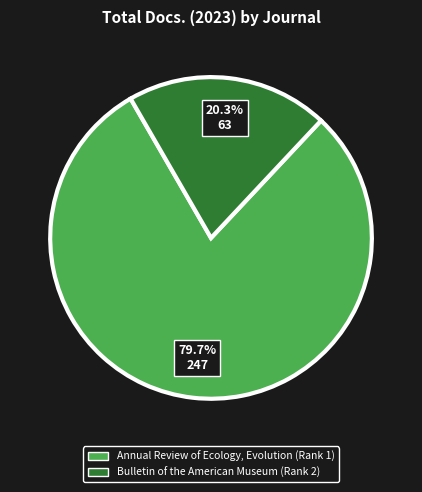

To the nearest percent, what is the combined percentage of Bulletin of the American Museum (Rank 2) and Annual Review of Ecology, Evolution (Rank 1)?

100%